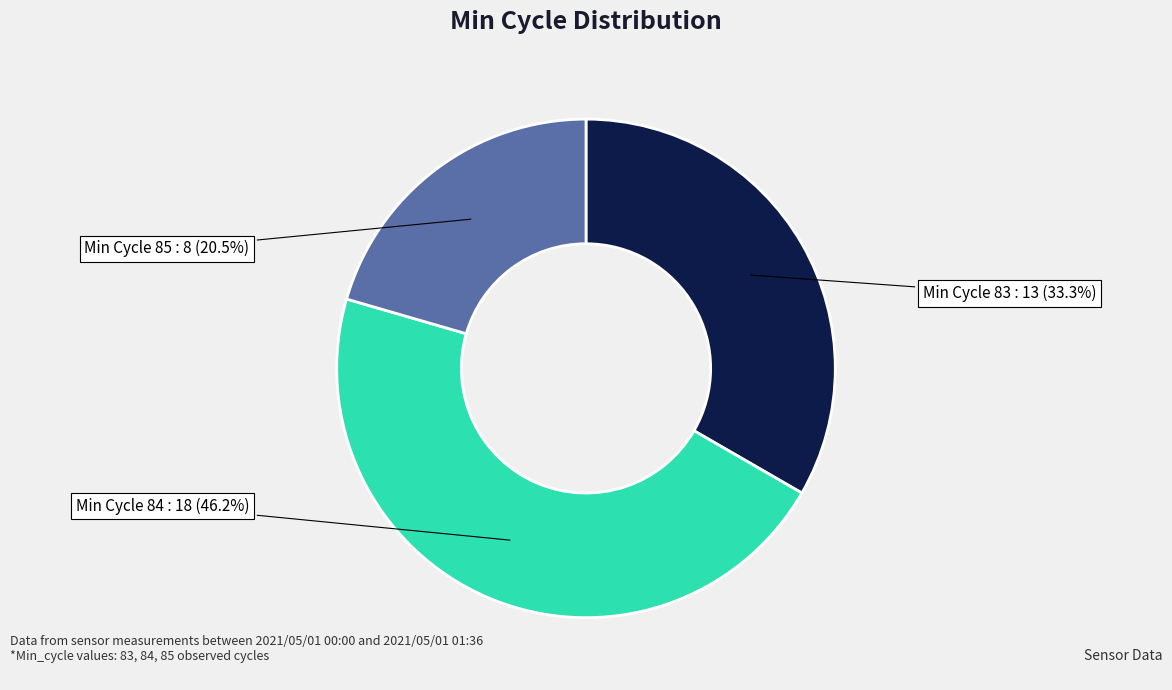

To the nearest percent, what is the difference between the largest and smallest slice percentages?

26%